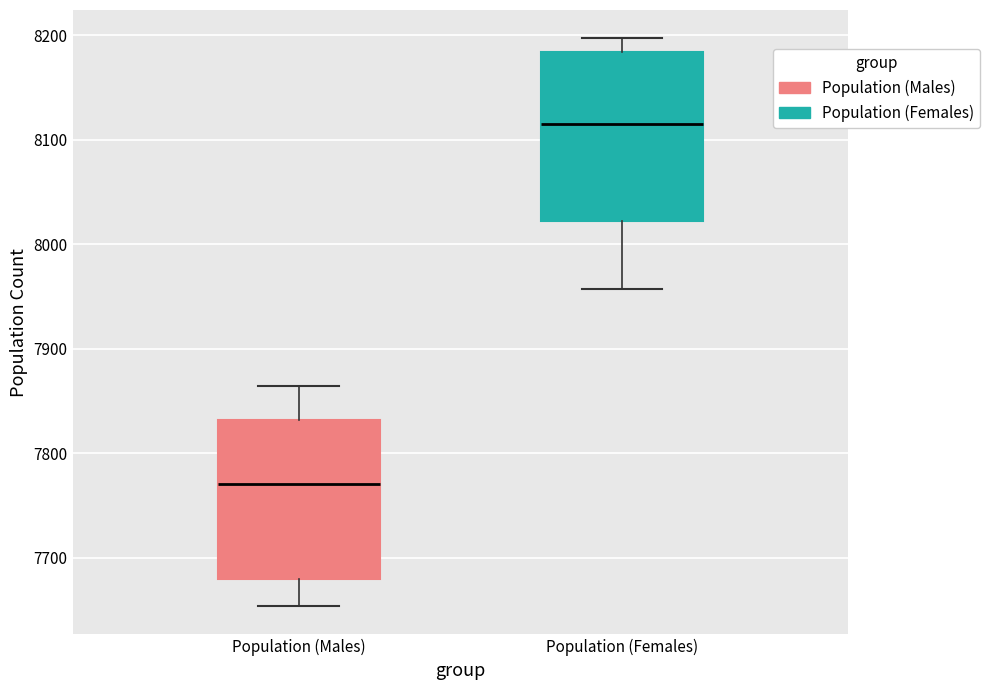

Where is the lower edge of the box for Population (Males) on the y-axis? The values are not printed on the chart, so give them approximately, as read against the axis.

7680